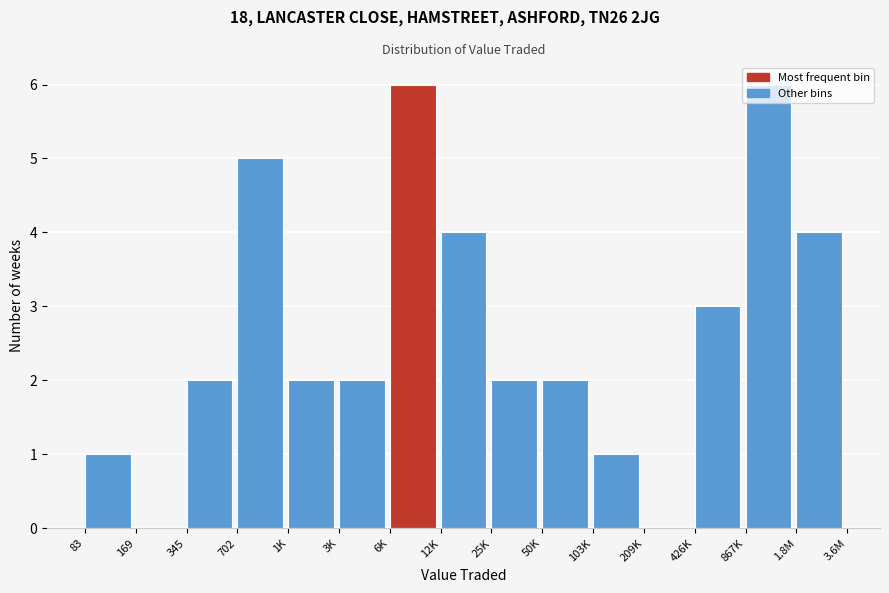

Which has a higher value, 702 or 1.8M?

702